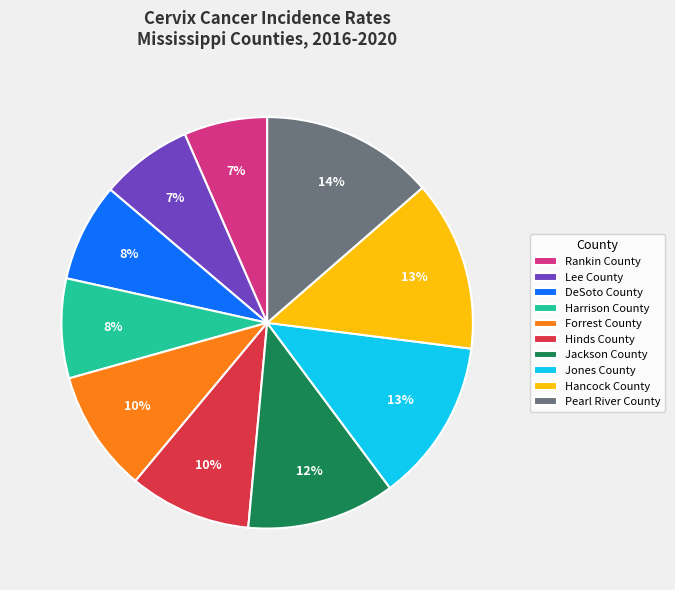

Is the sum of DeSoto County and Jackson County greater than half?

No